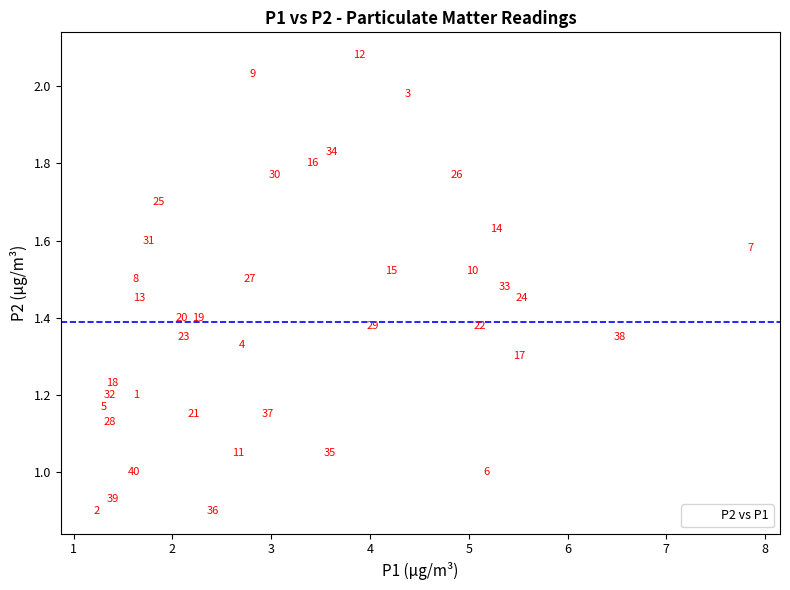

What is the range of X values (max minus min)?

6.6